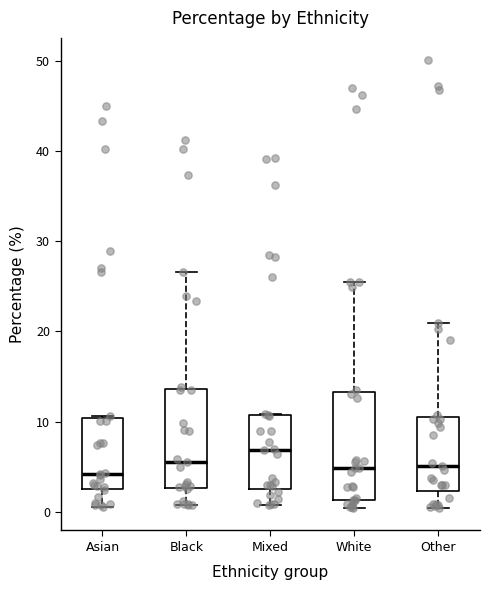

Where does the median line of the box for Asian sit on the y-axis? The values are not printed on the chart, so give them approximately, as read against the axis.

4